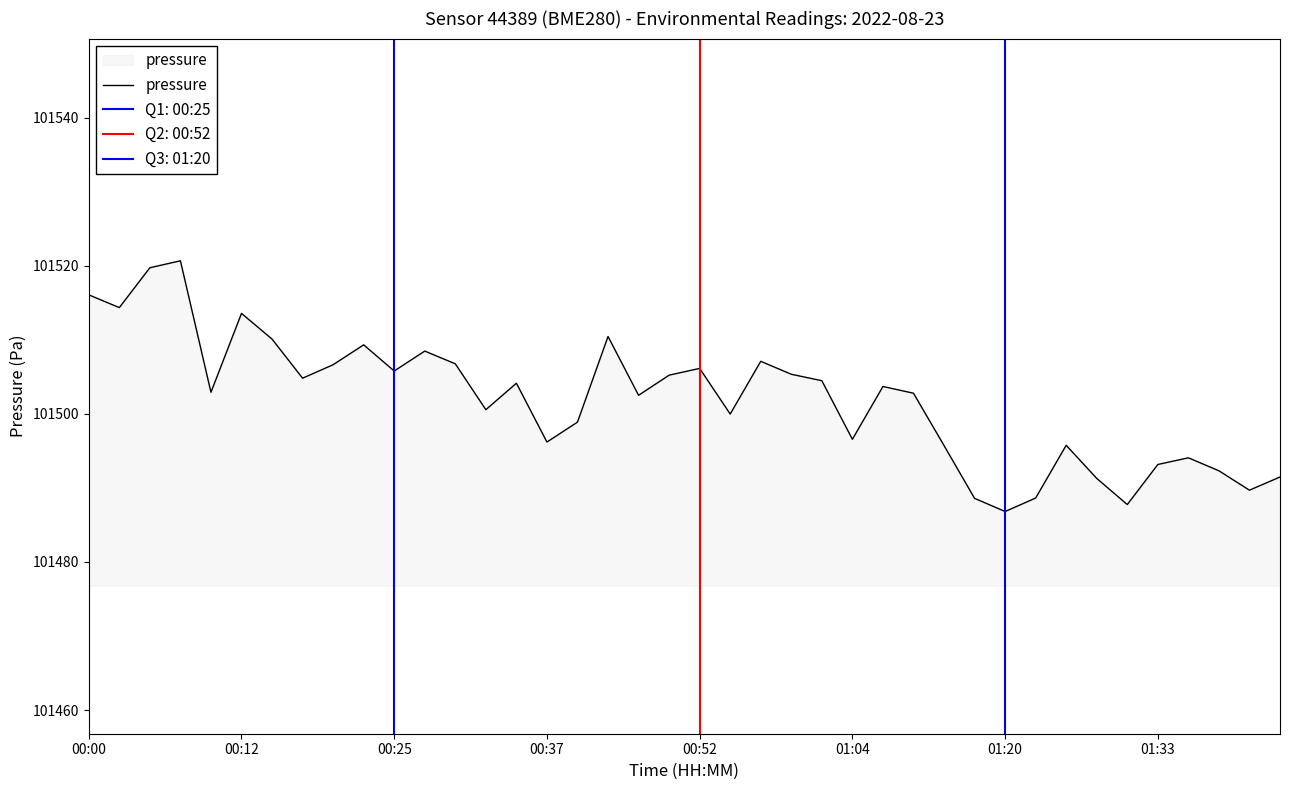

The pressure series shows 101506.1 at 00:52. True or false?

True